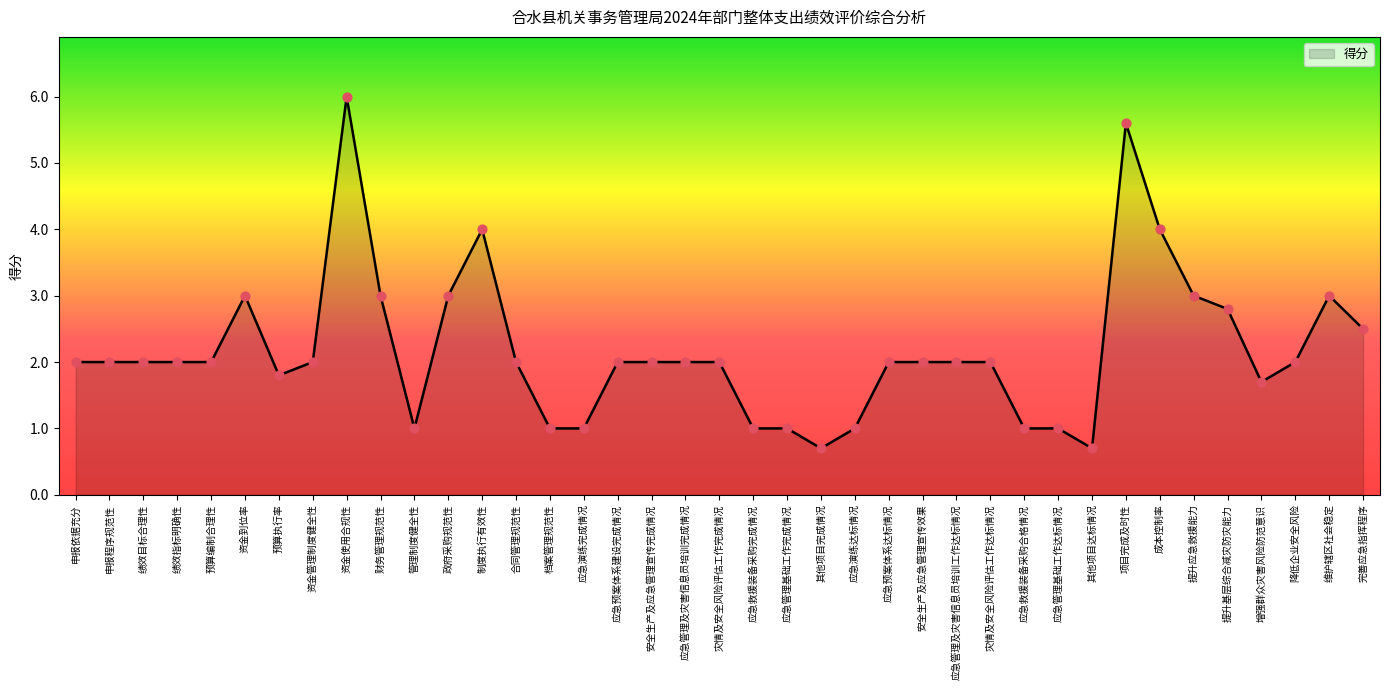

Which has a higher value, 提升应急救援能力 or 制度执行有效性?

制度执行有效性